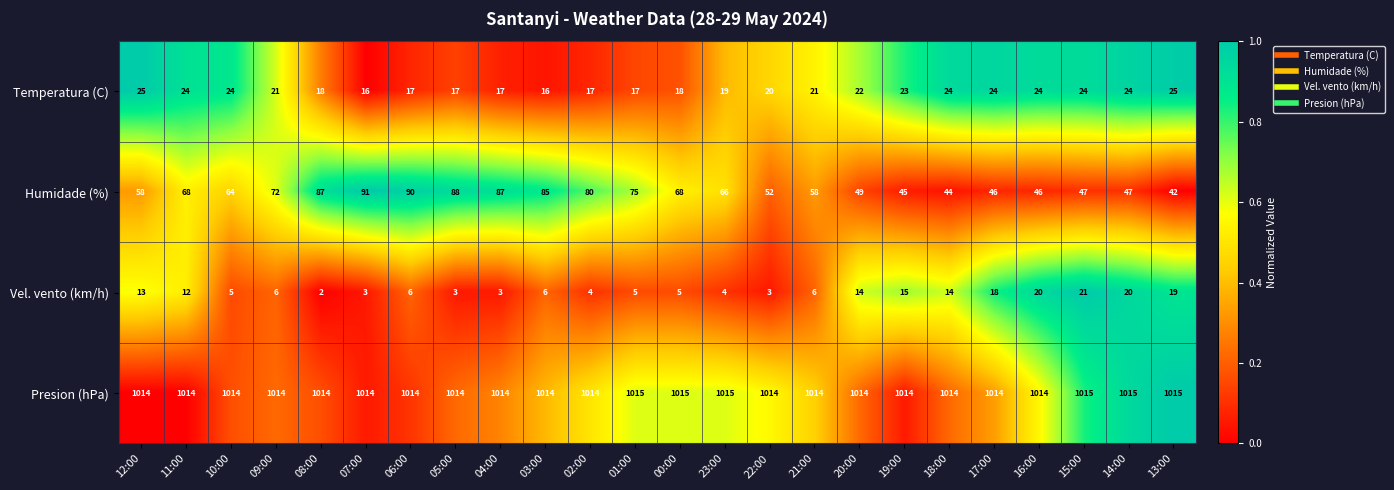

What is the total value across all series at 00:00?

1106